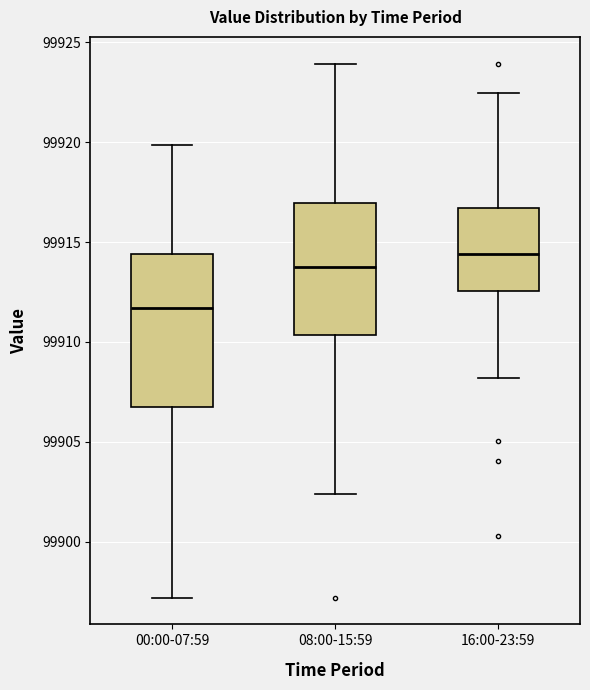

Reading left to right, transcribe this box plot: for each box, give where its median line is, the range the box spans, and where its two whiskers end, as read against the y-axis. The values are not printed on the chart, so give them approximately, as read against the axis.

00:00-07:59: median 99911.5, box 99906.5 to 99914.5, whiskers 99897.0 to 99920.0
08:00-15:59: median 99914.0, box 99910.5 to 99917.0, whiskers 99902.5 to 99924.0
16:00-23:59: median 99914.5, box 99912.5 to 99916.5, whiskers 99908.0 to 99922.5